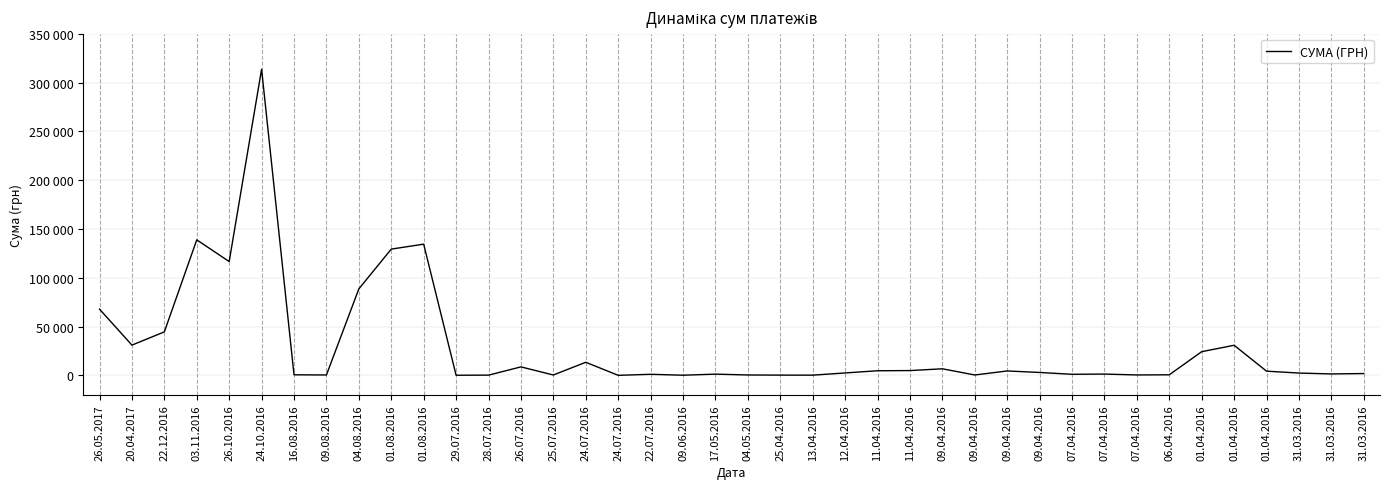

At which label is the value closest to 156902?

03.11.2016